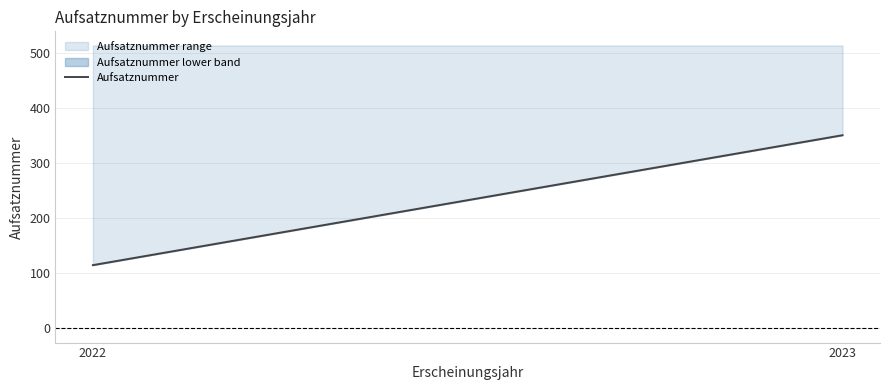

What is the change in value from 2022 to 2023?

+236